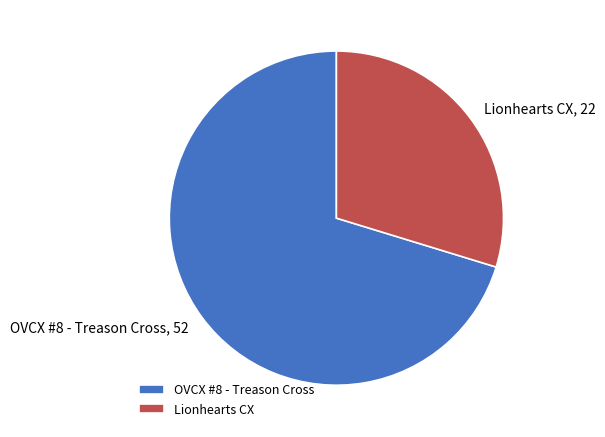

Rank the categories by value from highest to lowest.

OVCX #8 - Treason Cross, Lionhearts CX